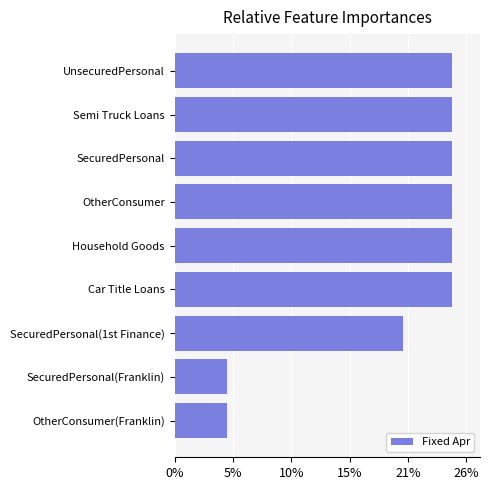

Are the bars horizontal?

Yes